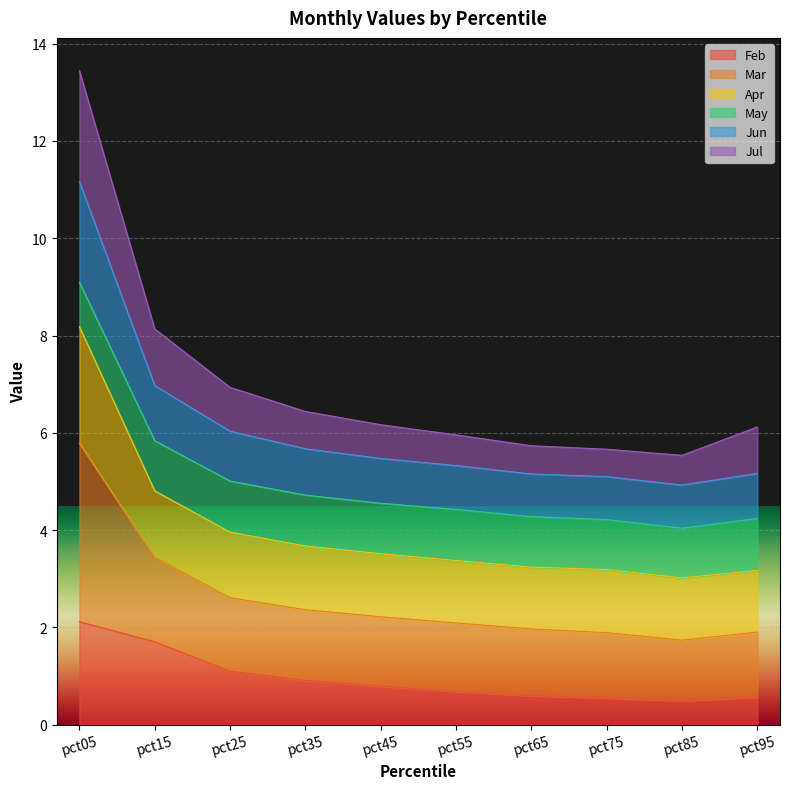

List the labels in order of Jun value, smallest first.

pct85, pct75, pct65, pct55, pct95, pct45, pct35, pct25, pct15, pct05